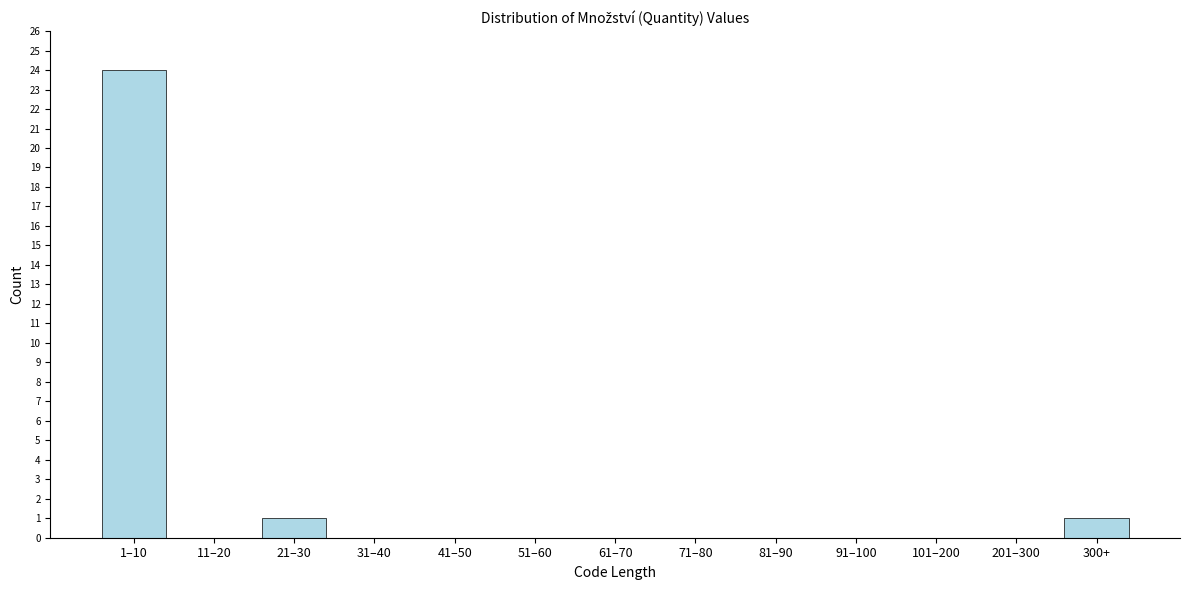

Reading left to right, transcribe all the data shown in this chart.

1–10=24	11–20=0	21–30=1	31–40=0	41–50=0	51–60=0	61–70=0	71–80=0	81–90=0	91–100=0	101–200=0	201–300=0	300+=1